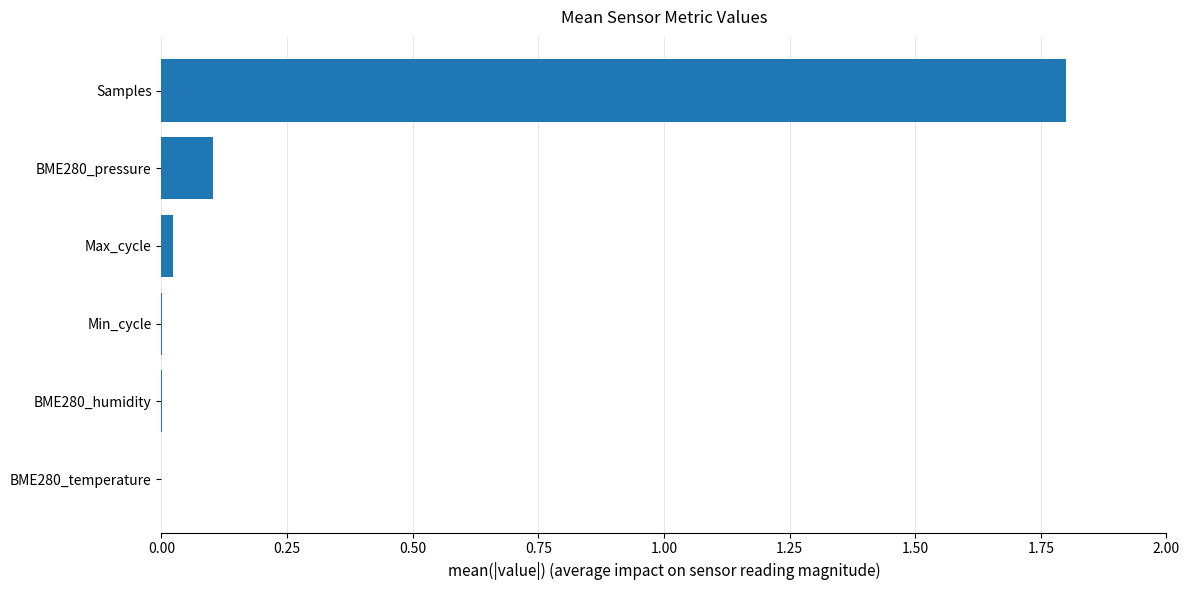

Are the bars grouped side by side (vs. stacked)?

No